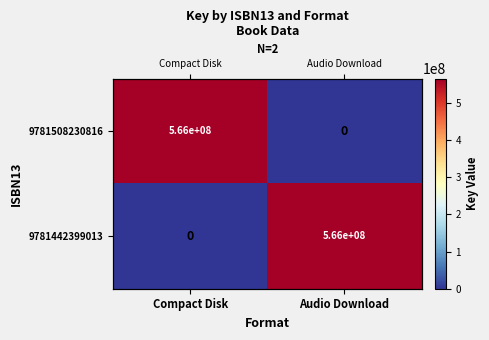

Rank the series by their maximum value, from lowest to highest.

9781508230816, 9781442399013